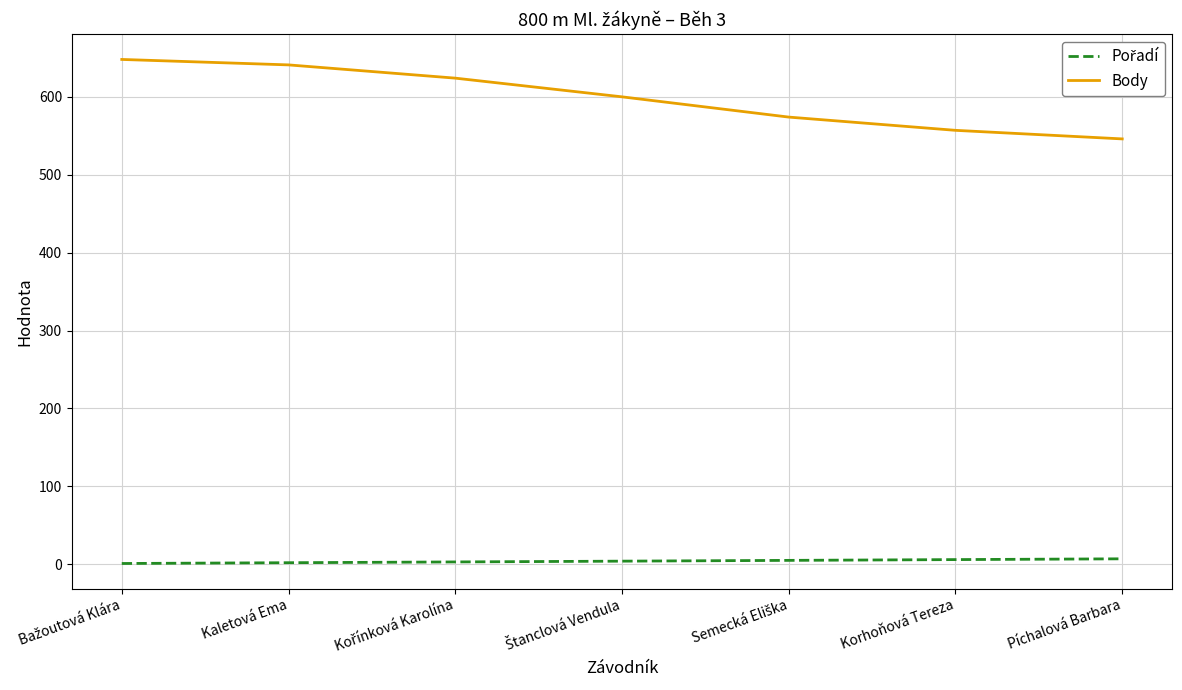

What is the difference between the second highest and second lowest values in the Body series?

84